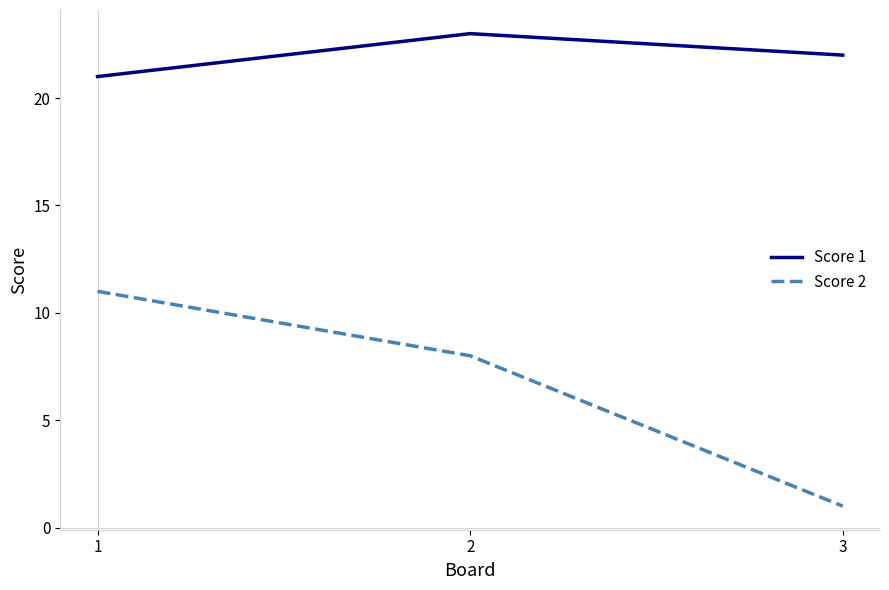

Which series has the largest range (max minus min)?

Score 2